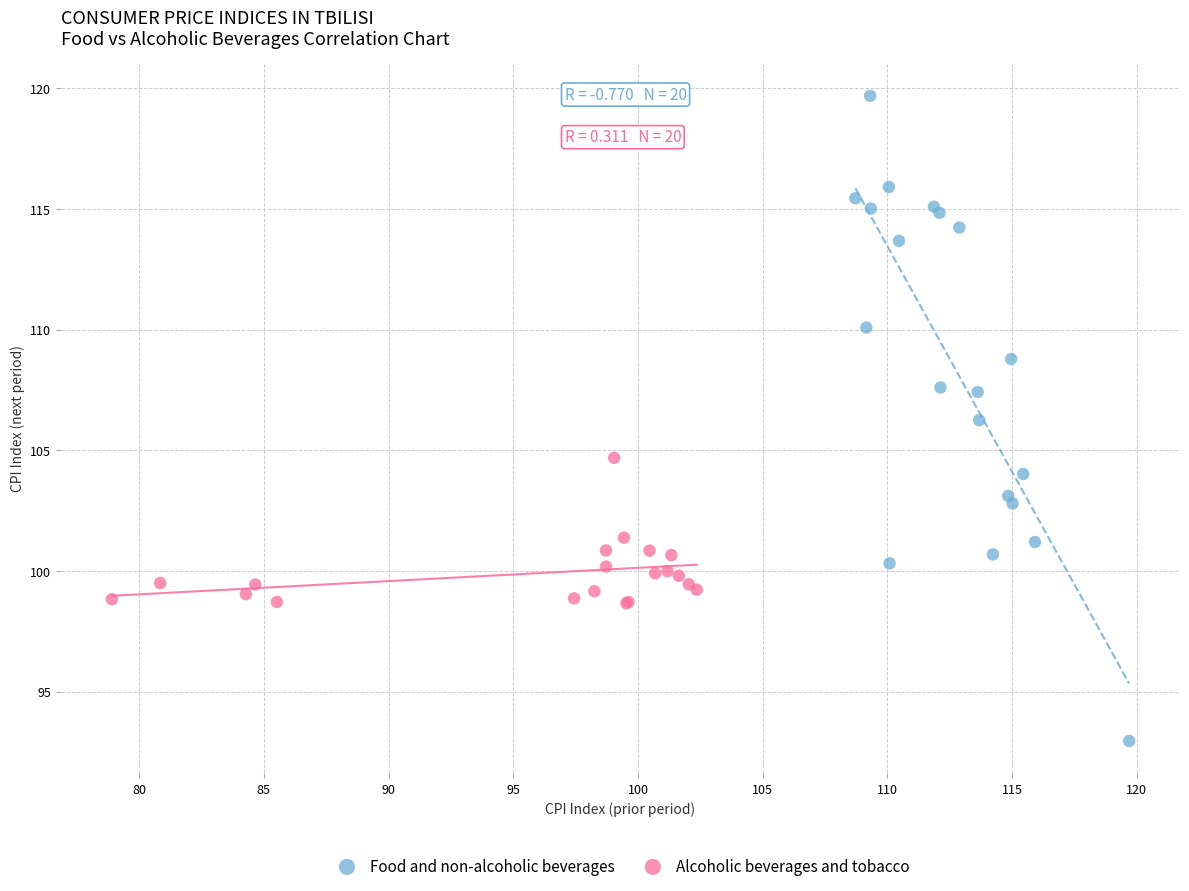

Which series has the largest Y range (max minus min)?

Food and non-alcoholic beverages